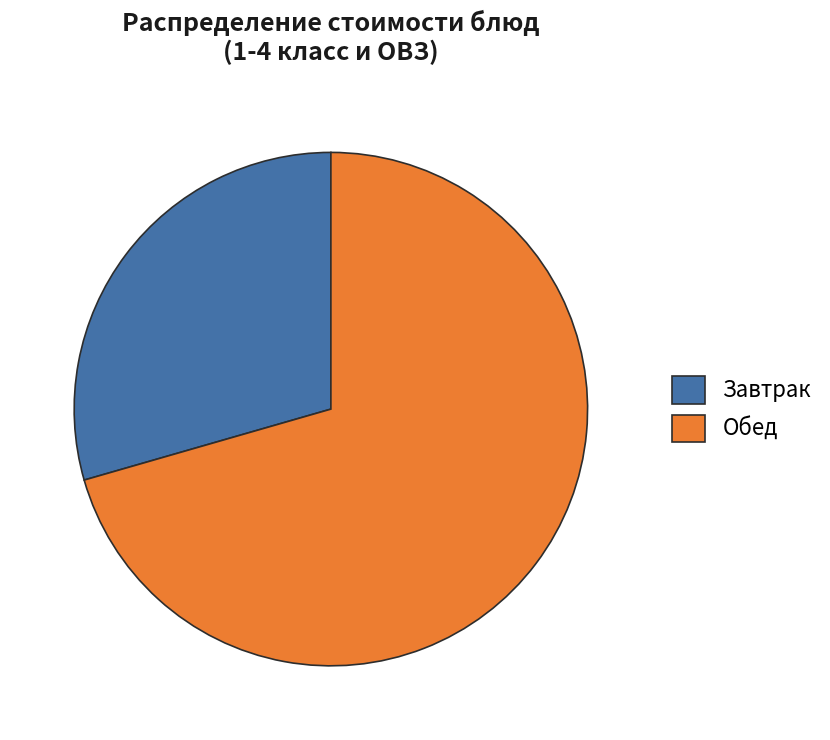

The Завтрак slice represents 40% of the pie. True or false?

False